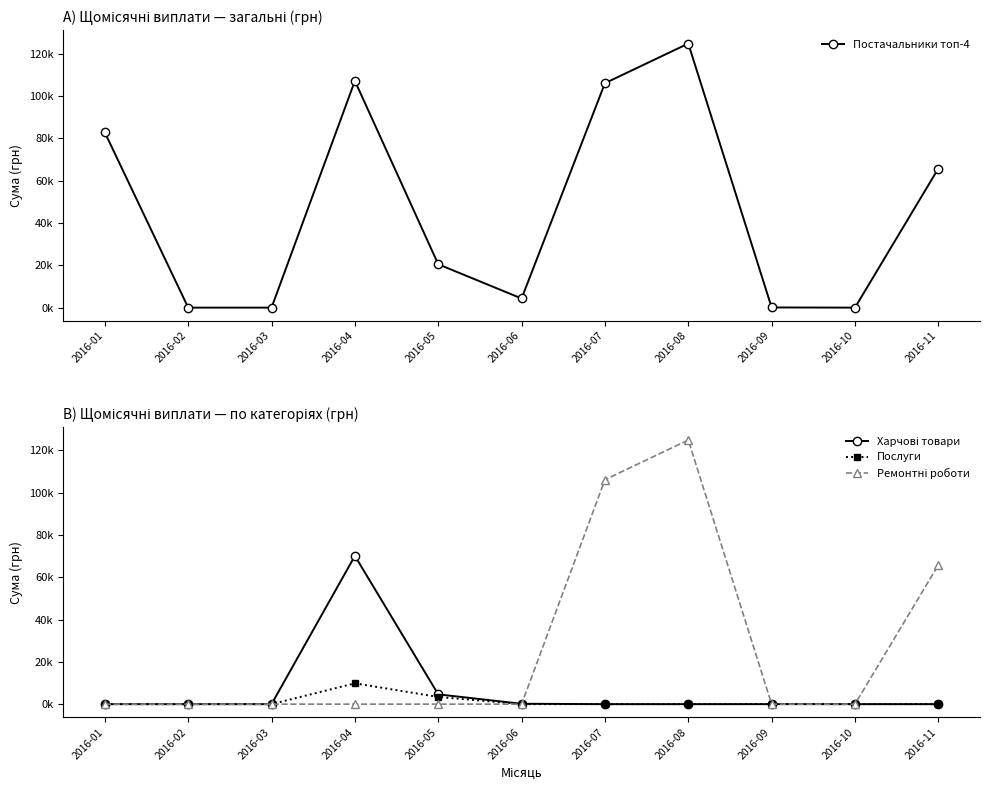

Rank the series at 2016-10 from lowest to highest value.

Постачальники топ-4, Харчові товари, Послуги, Ремонтні роботи